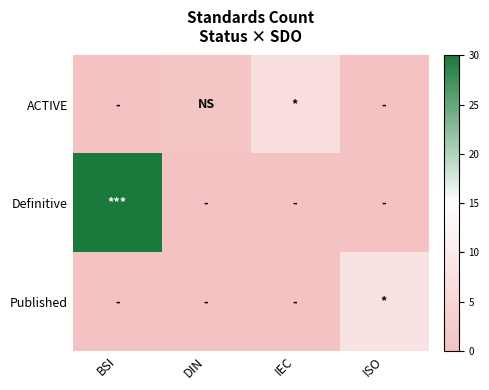

Which series changed the most between BSI and IEC?

Definitive